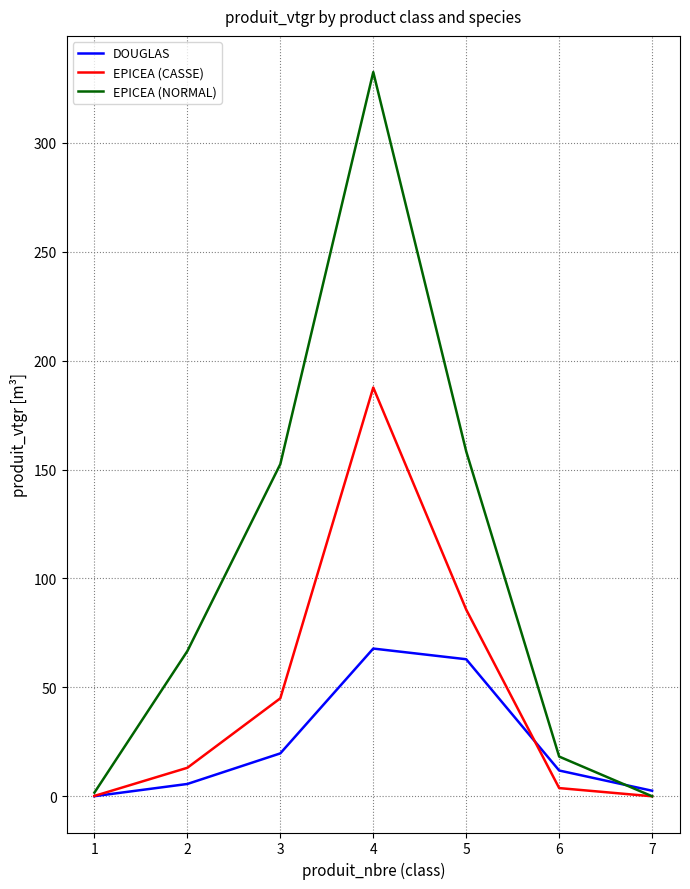

What is the sum of the EPICEA (CASSE) values at 5 and 7?

85.7